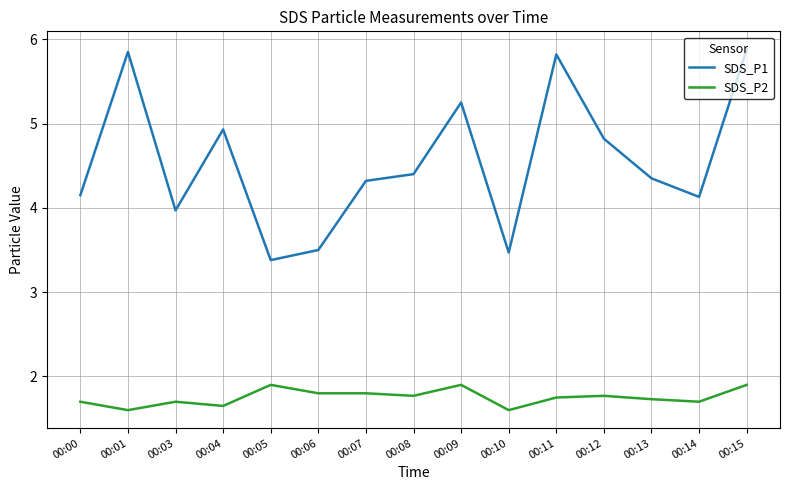

What is the total value across all series at 00:04?

6.6